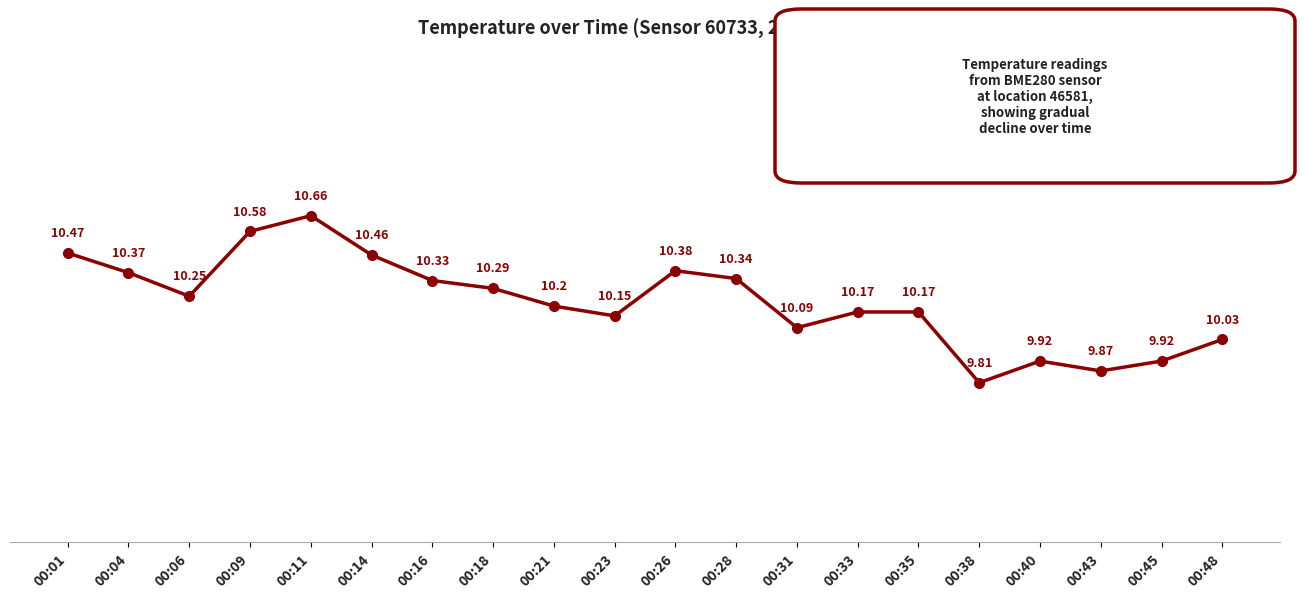

Is this an area chart (filled region under the line)?

No